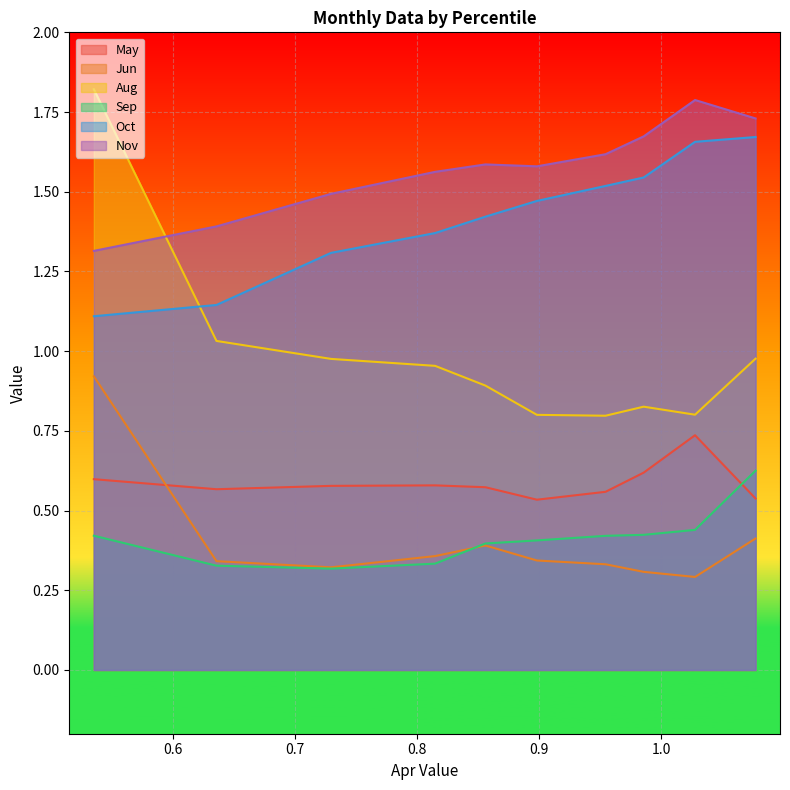

True or false: Jun and Nov cross at least once.

False